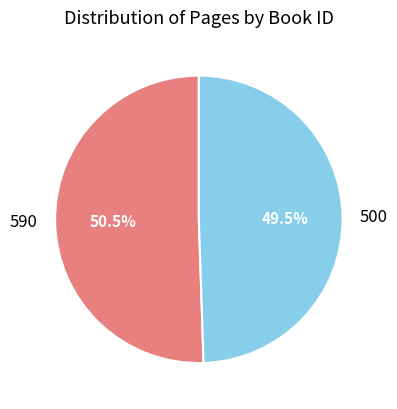

Which category has the smallest portion of the pie?

500